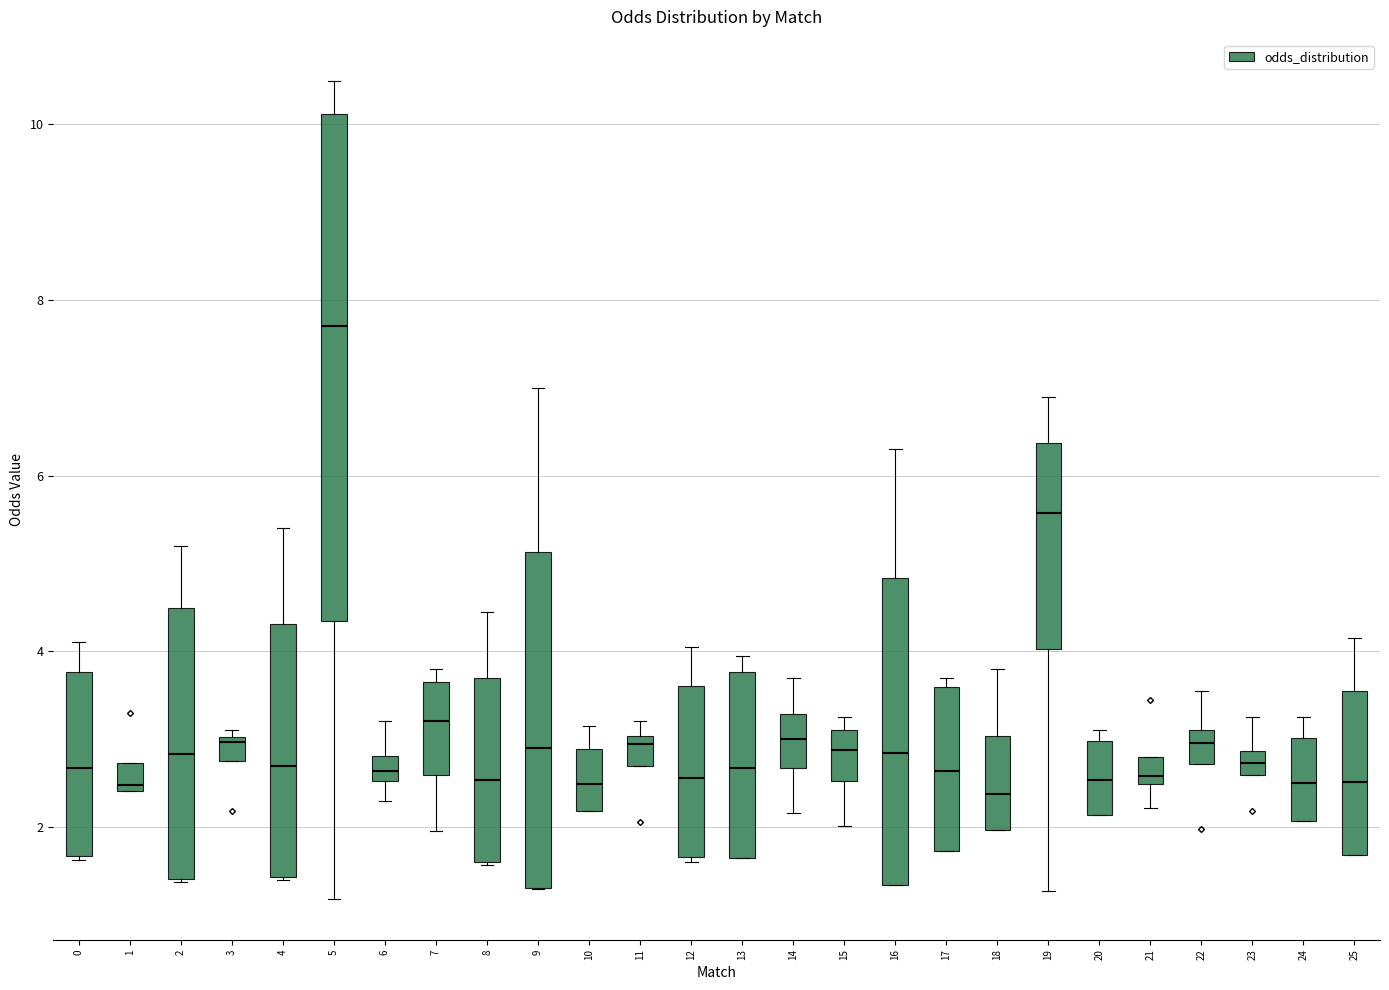

Where does the median line of the box at x = 2 sit on the y-axis? The values are not printed on the chart, so give them approximately, as read against the axis.

2.8